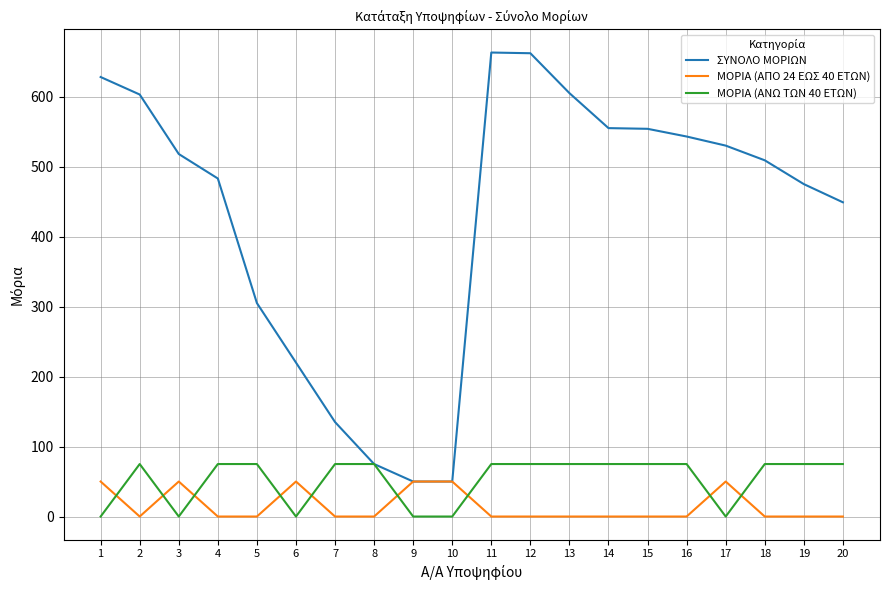

Which series has the largest total across all categories?

ΣΥΝΟΛΟ ΜΟΡΙΩΝ